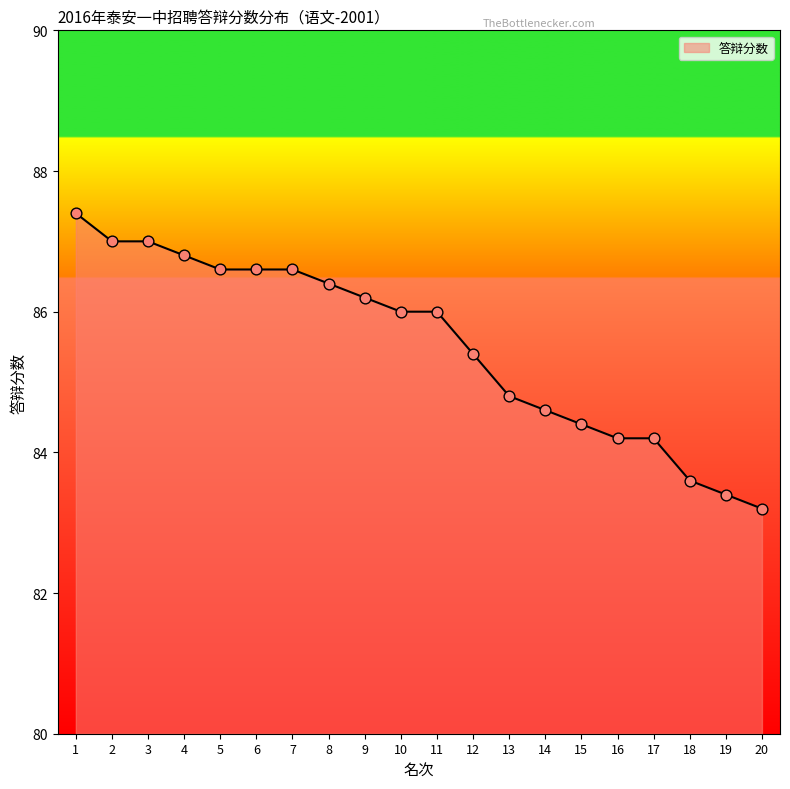

Approximately how many times larger is the value at 18 compared to 17?

1.0